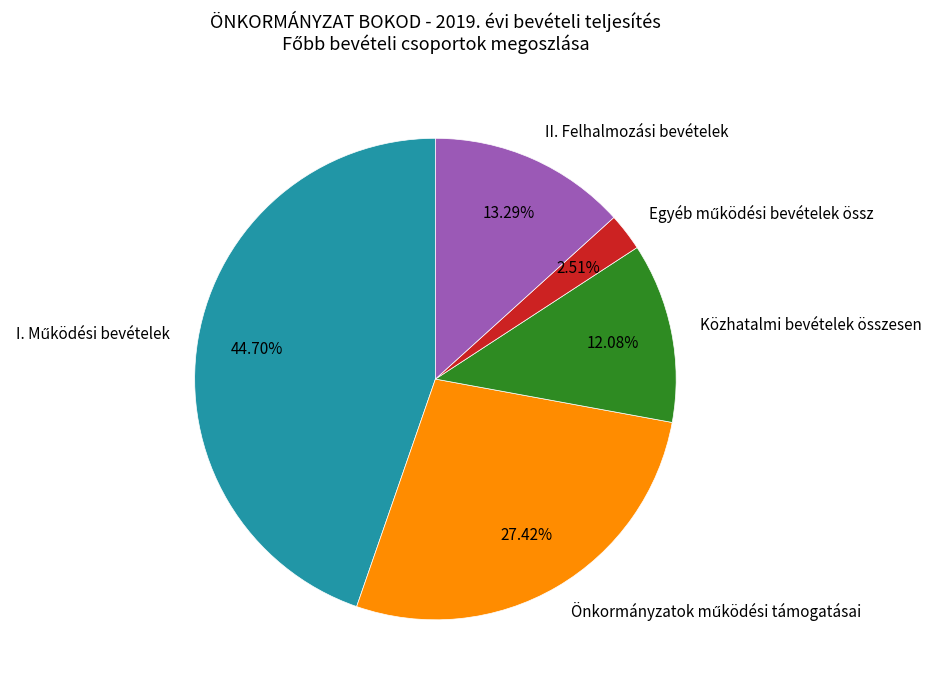

To the nearest percent, what is the difference between the largest and smallest slice percentages?

42%